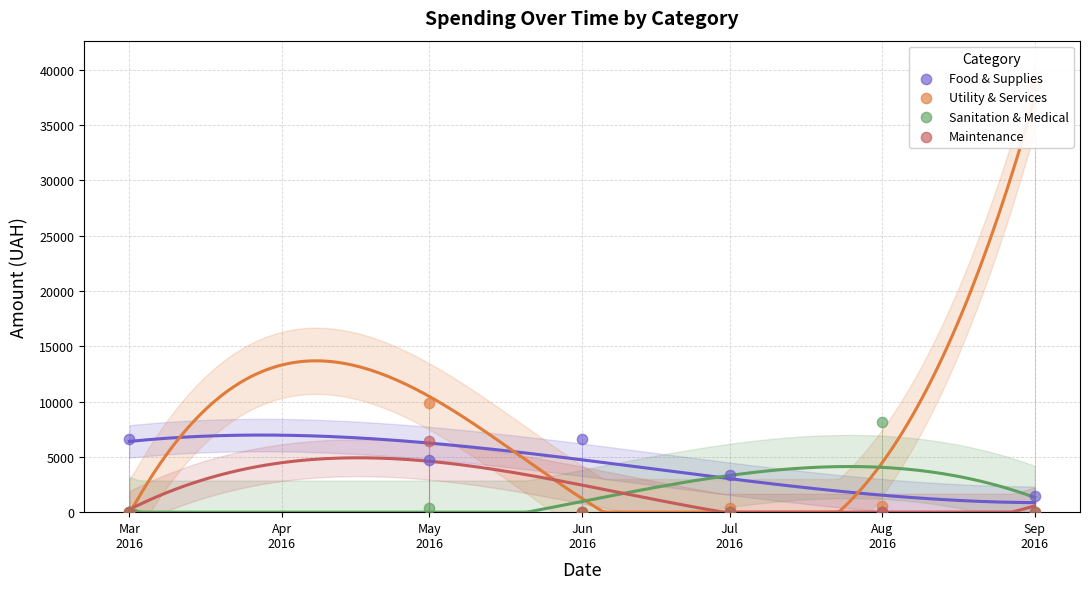

What are all the series names shown in the legend?

Food & Supplies, Utility & Services, Sanitation & Medical, Maintenance